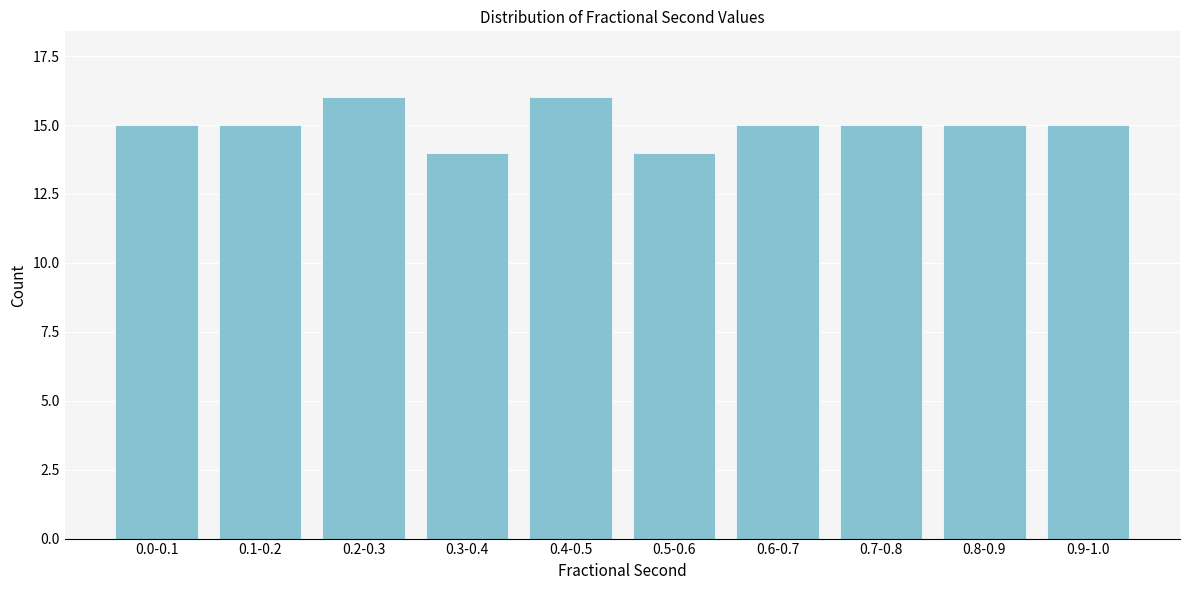

Reading left to right, what are all the values shown in this chart?

0.0-0.1=15	0.1-0.2=15	0.2-0.3=16	0.3-0.4=14	0.4-0.5=16	0.5-0.6=14	0.6-0.7=15	0.7-0.8=15	0.8-0.9=15	0.9-1.0=15